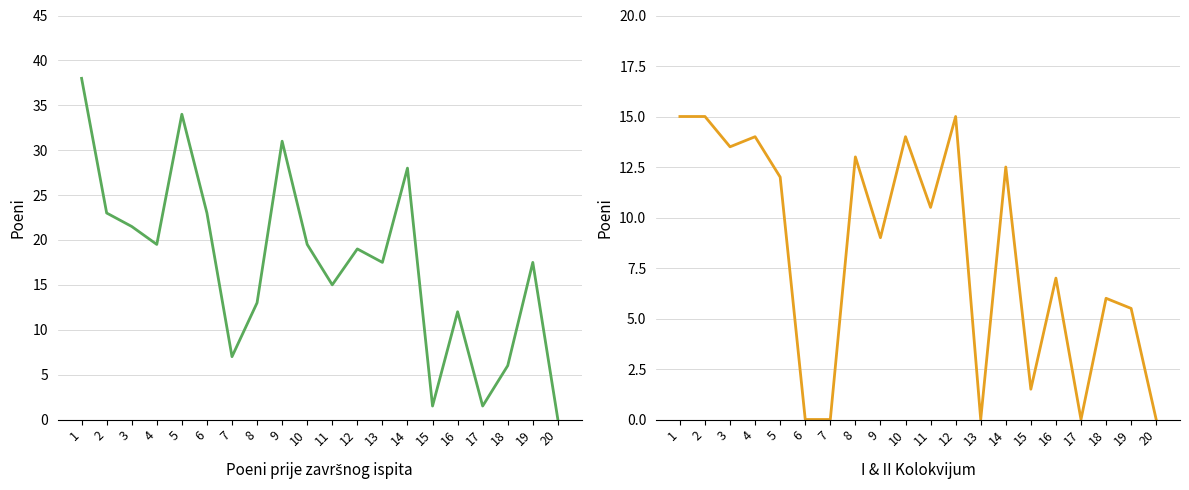

Does the chart display data point markers on the line(s)?

No